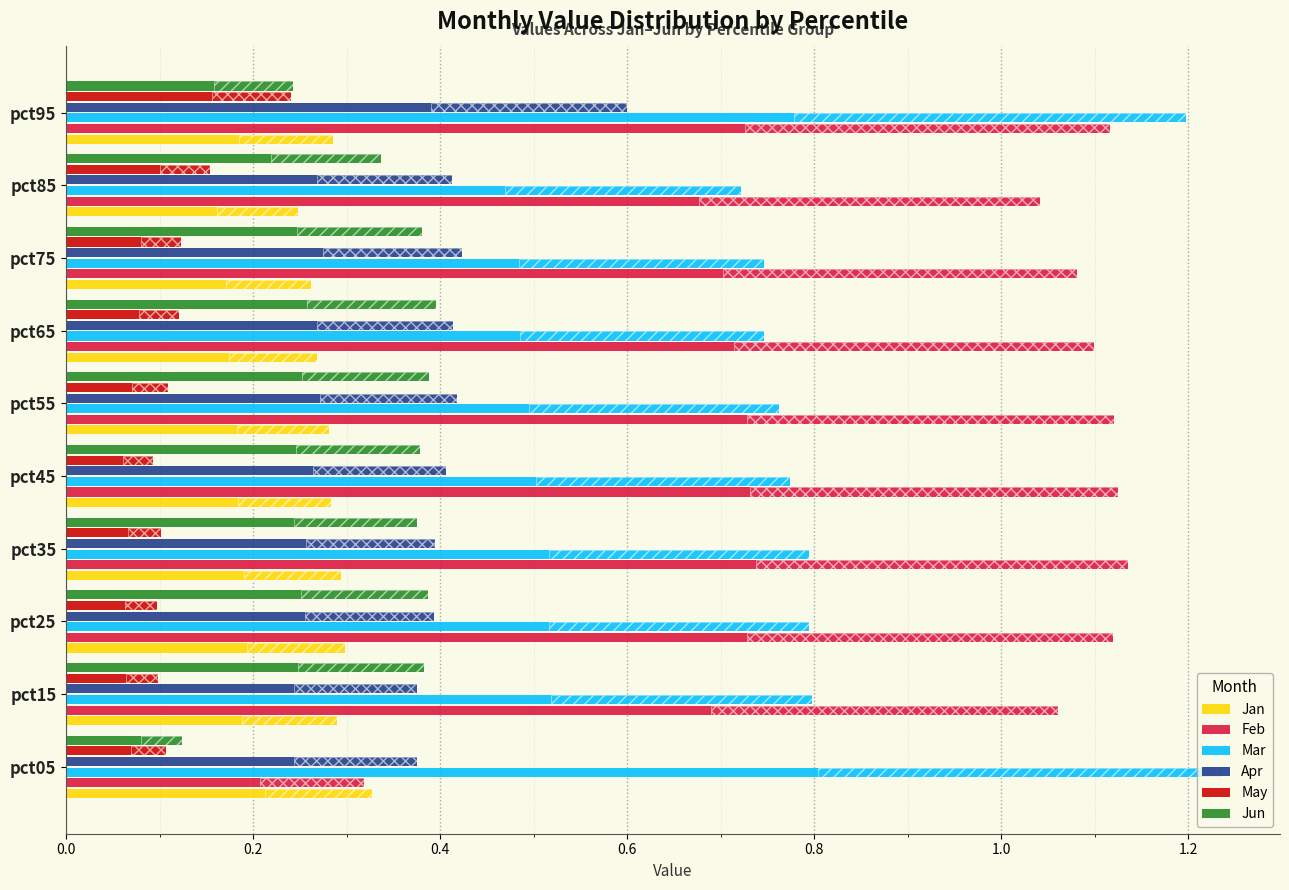

Does the chart contain any negative values?

No